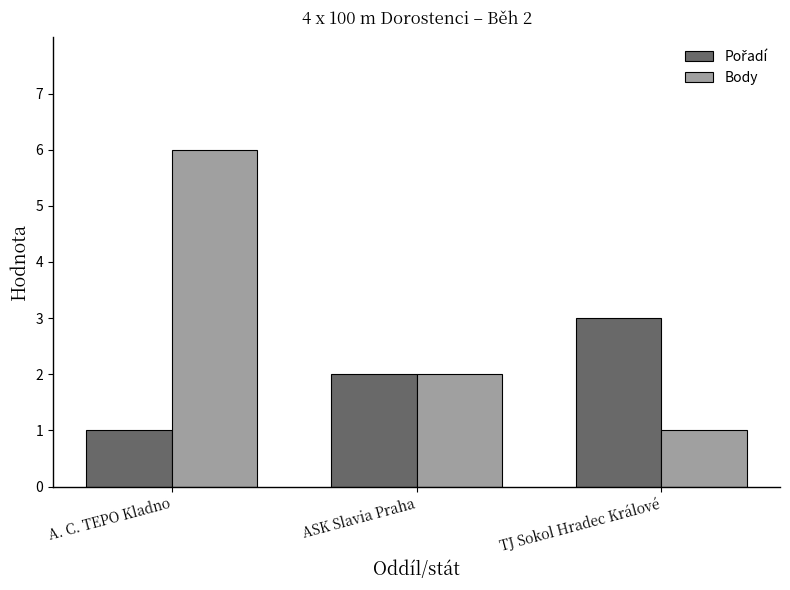

How many bars are there in total?

6